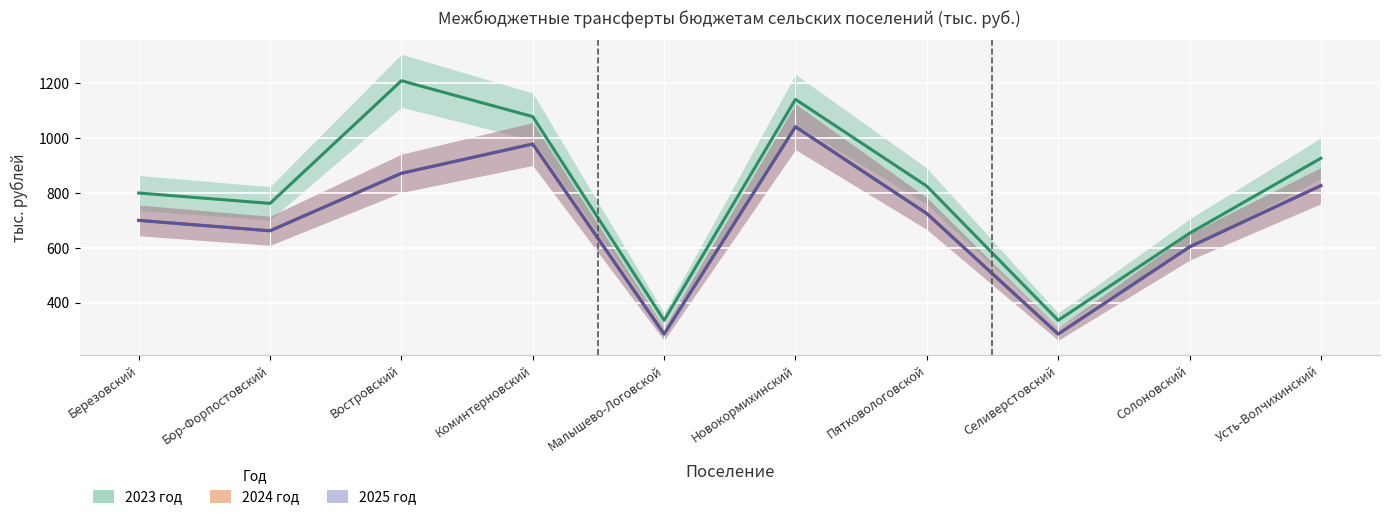

At how many categories does at least one series exceed 496?

8